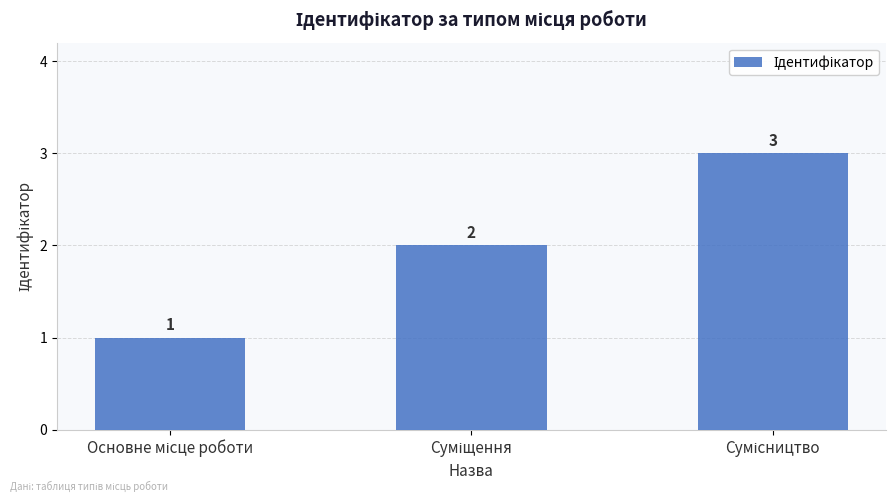

How many values are between 1 and 3?

3